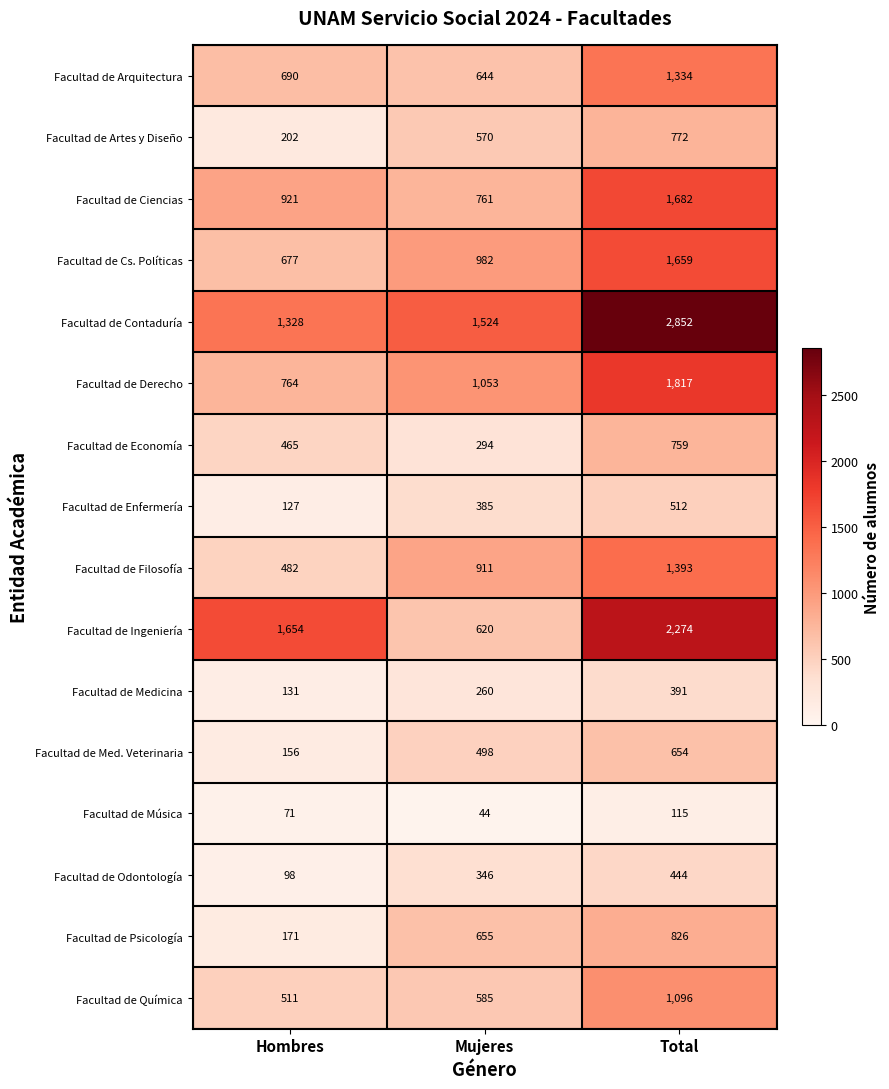

Read the Facultad de Ingeniería value at Mujeres, to the nearest 10.

620